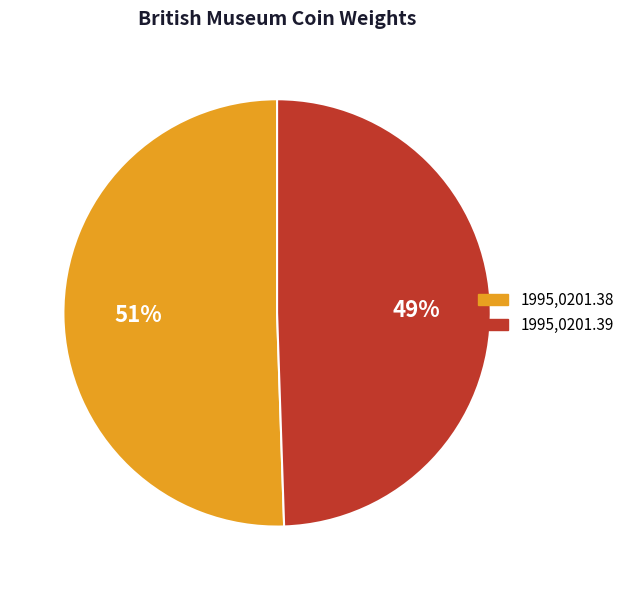

Do 1995,0201.38 and 1995,0201.39 together represent more than half of the pie?

Yes